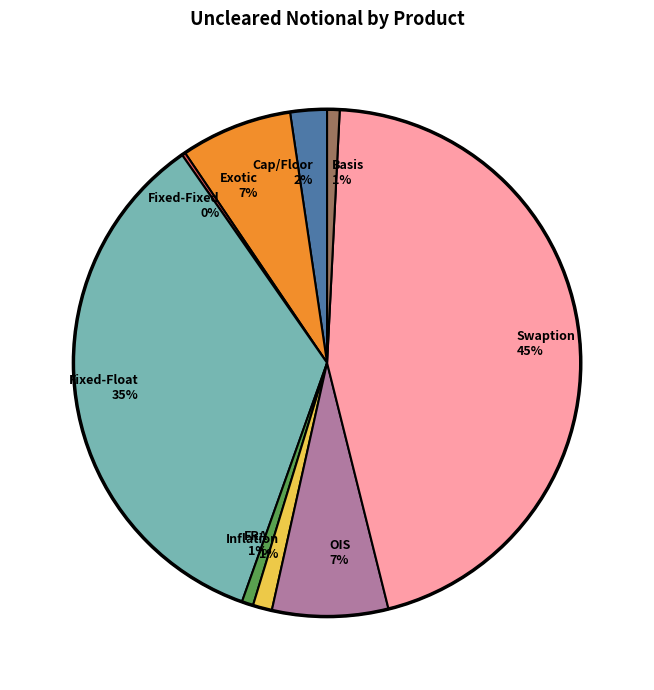

Is the sum of Basis and OIS greater than half?

No